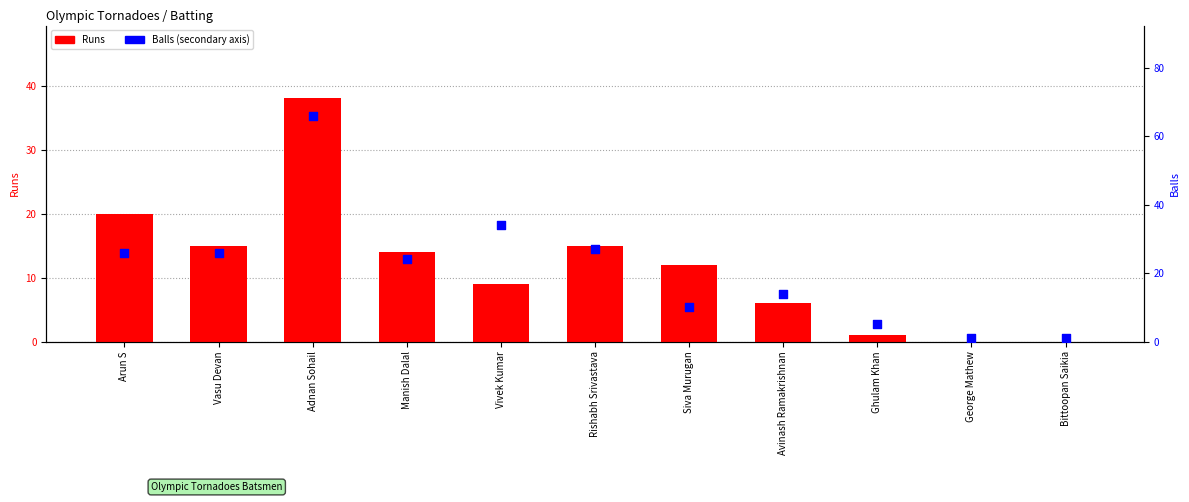

Which series has the largest Y range (max minus min)?

Balls